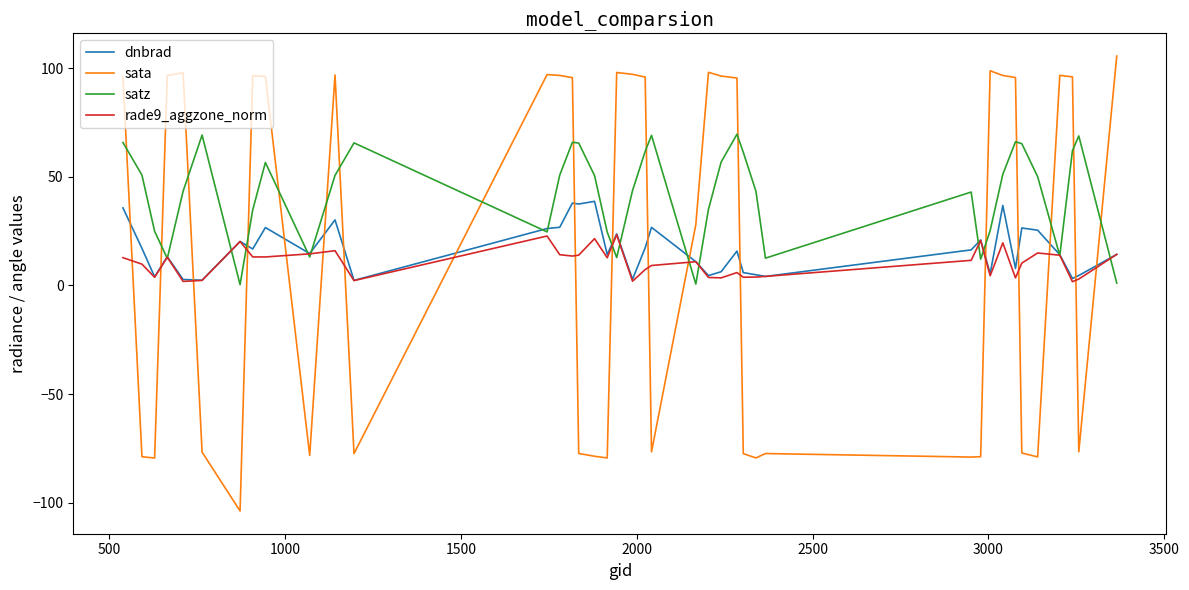

List the series in order of their peak value, lowest first.

rade9_aggzone_norm, dnbrad, satz, sata